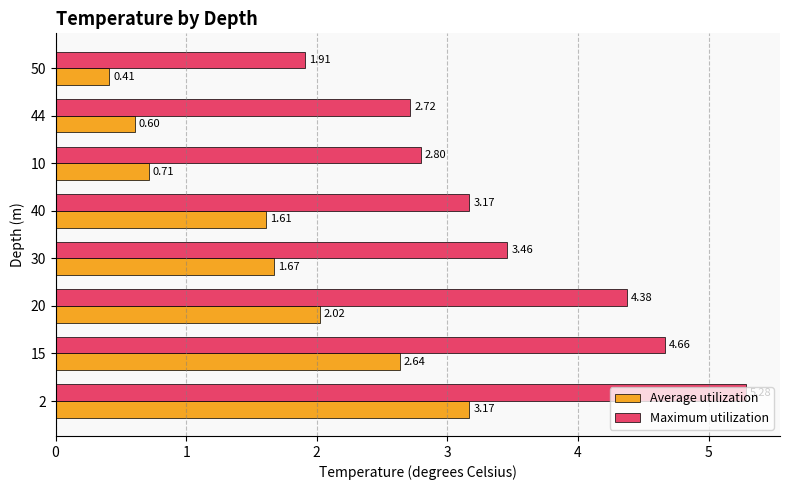

Rank the categories by Maximum utilization value from lowest to highest.

50, 44, 10, 40, 30, 20, 15, 2